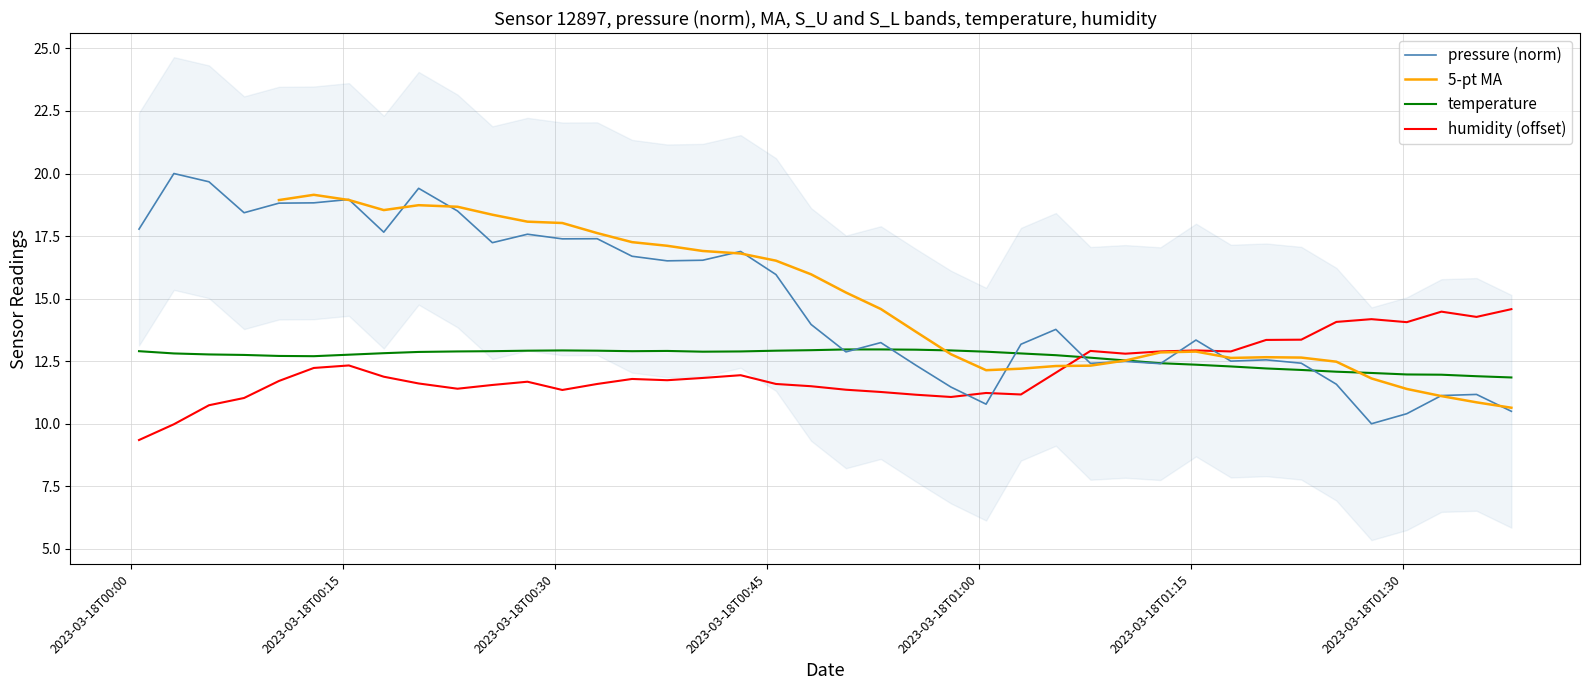

True or false: humidity has more than 1 interior local peaks.

True